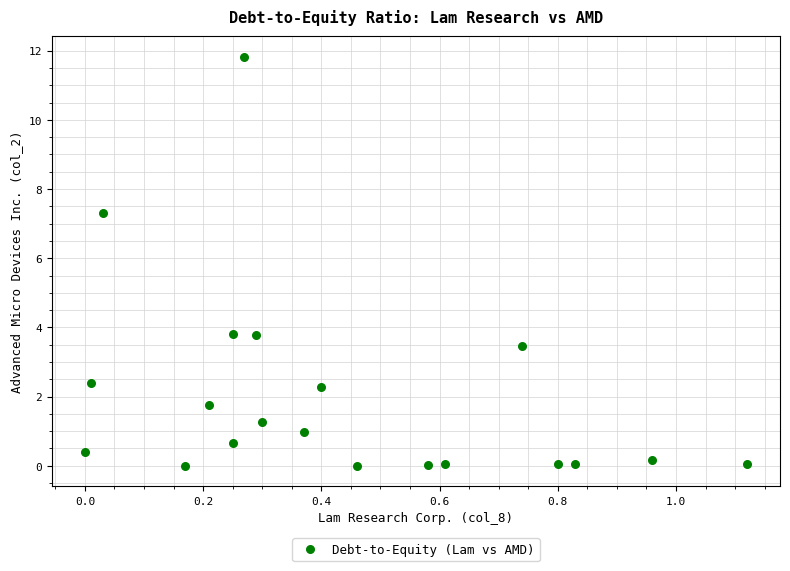

What is the range of Y values (max minus min)?

11.8